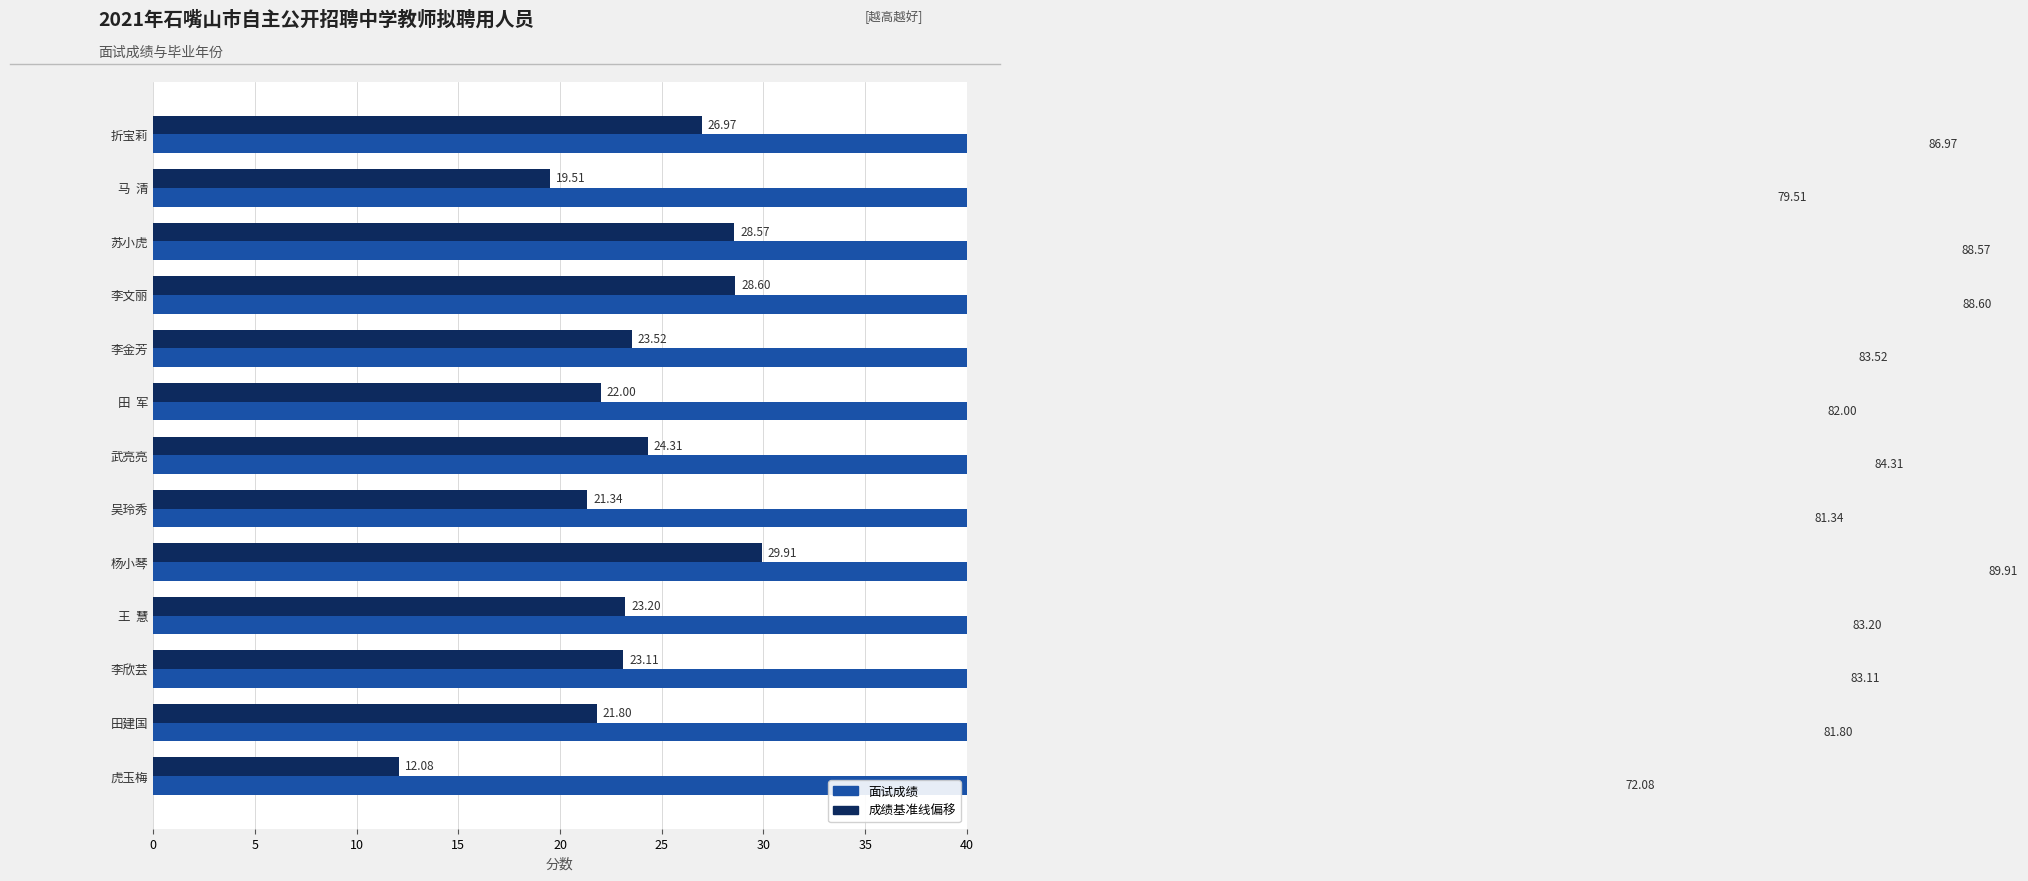

Rank the series by their average value, from highest to lowest.

面试成绩, 成绩基准线偏移